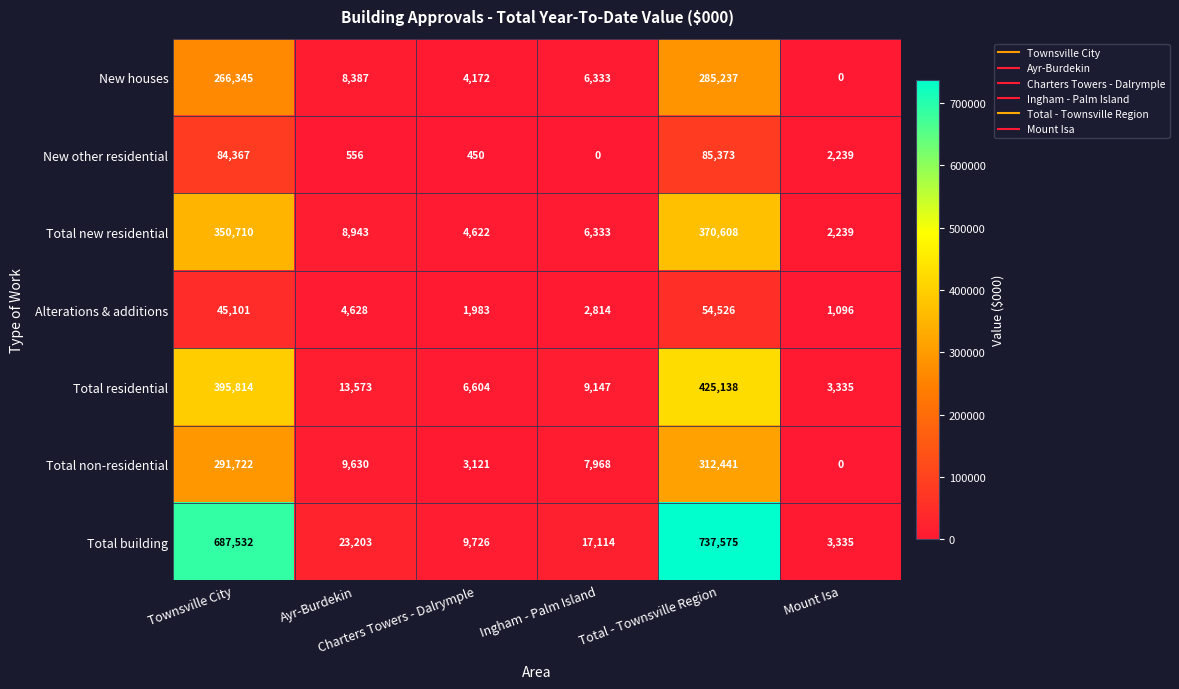

Rank the series by their maximum value, from lowest to highest.

Alterations & additions, New other residential, New houses, Total non-residential, Total new residential, Total residential, Total building